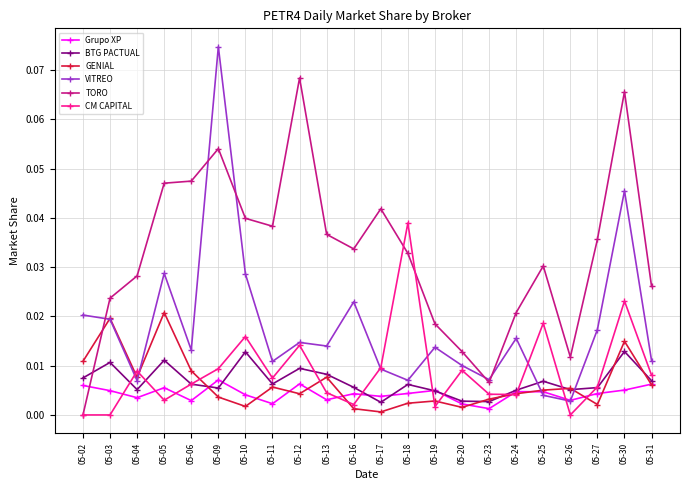

At which category is the sum across all series the highest?

05-30